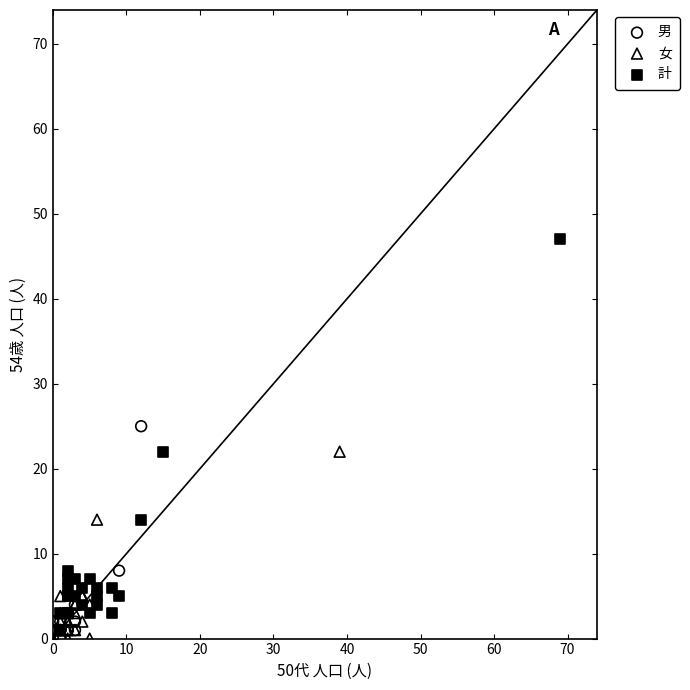

Which series reaches the maximum Y coordinate?

計